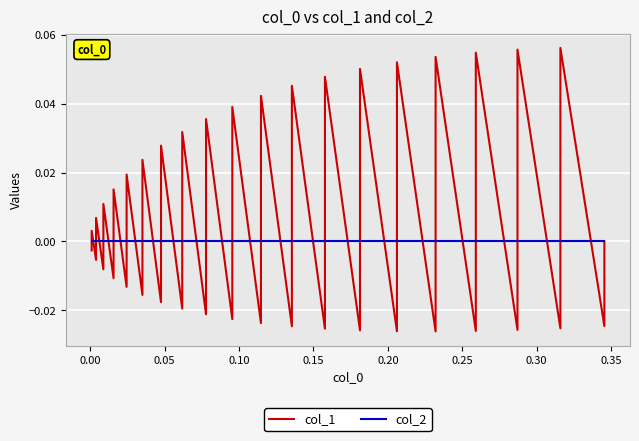

Rank the series by their maximum value, from highest to lowest.

col_1, col_2